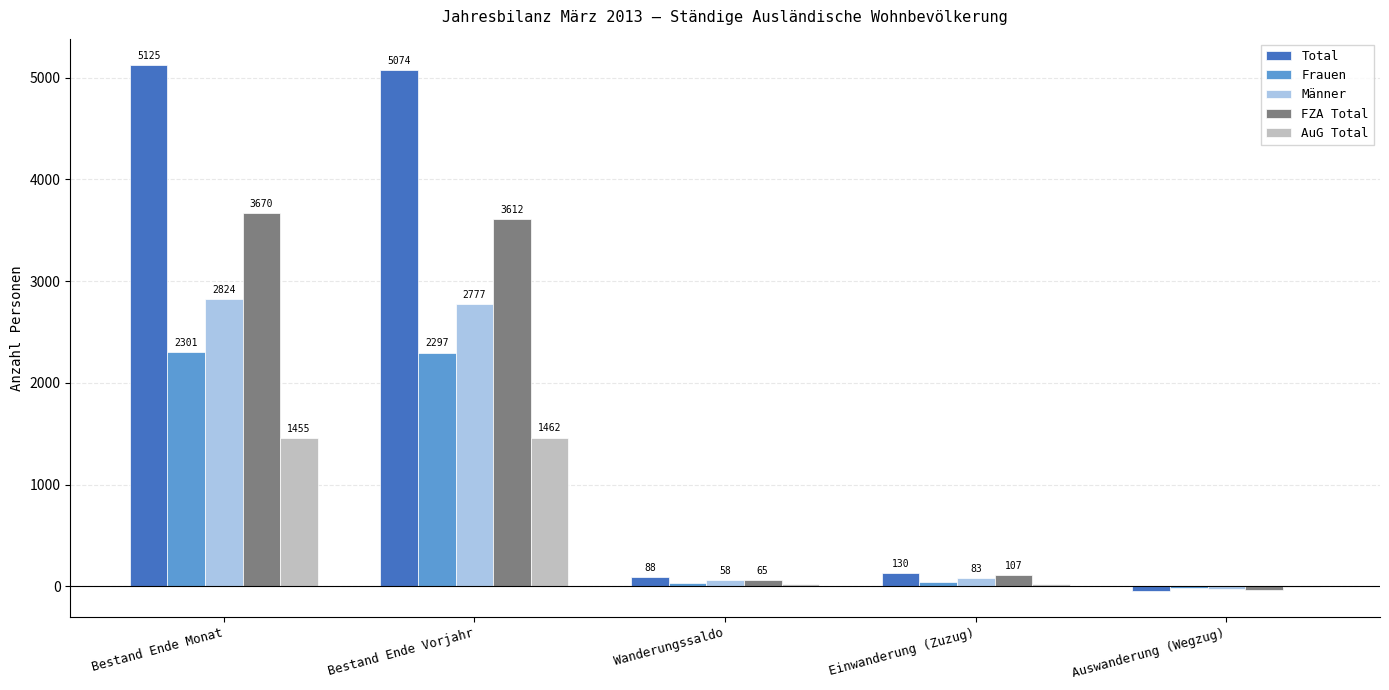

Which category has the highest value in the AuG Total series?

Bestand Ende Vorjahr